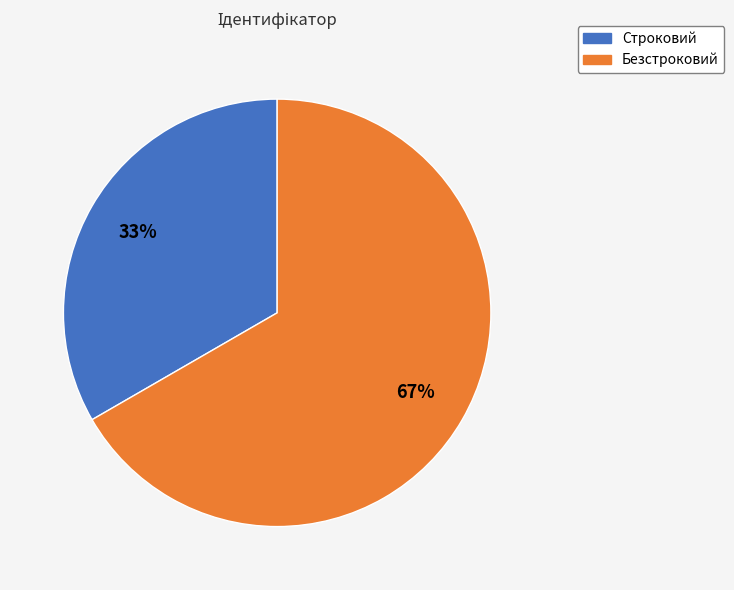

How many segments does this pie chart have?

2